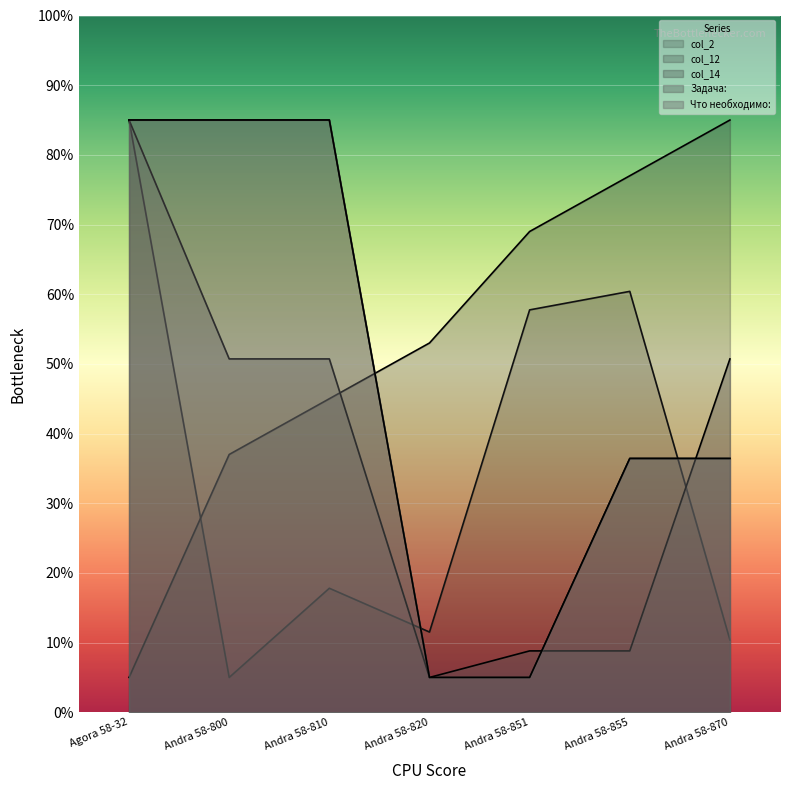

Where is the first local maximum for col_2?

Andra 58-810